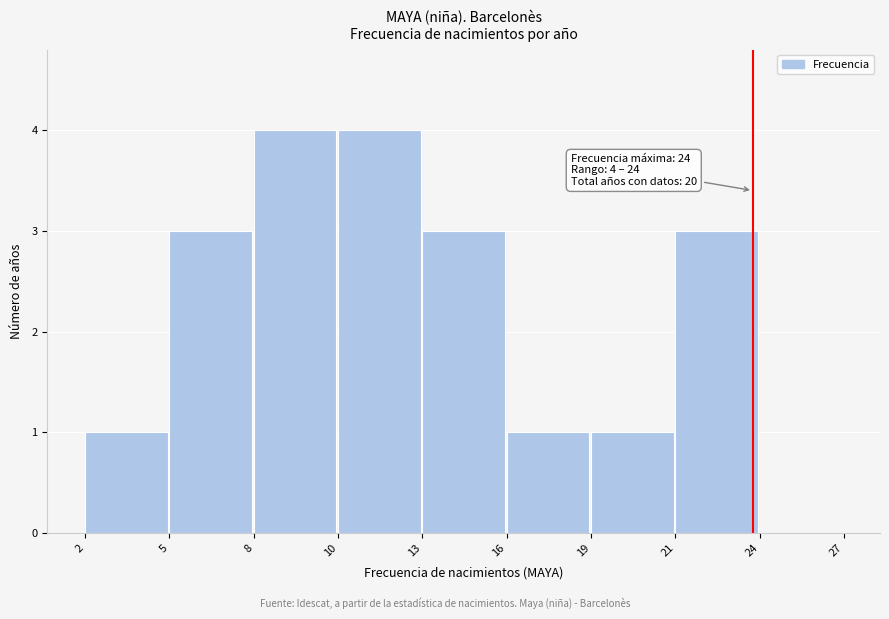

Reading right to left, transcribe all the data shown in this chart.

24=0	21=3	19=1	16=1	13=3	10=4	8=4	5=3	2=1